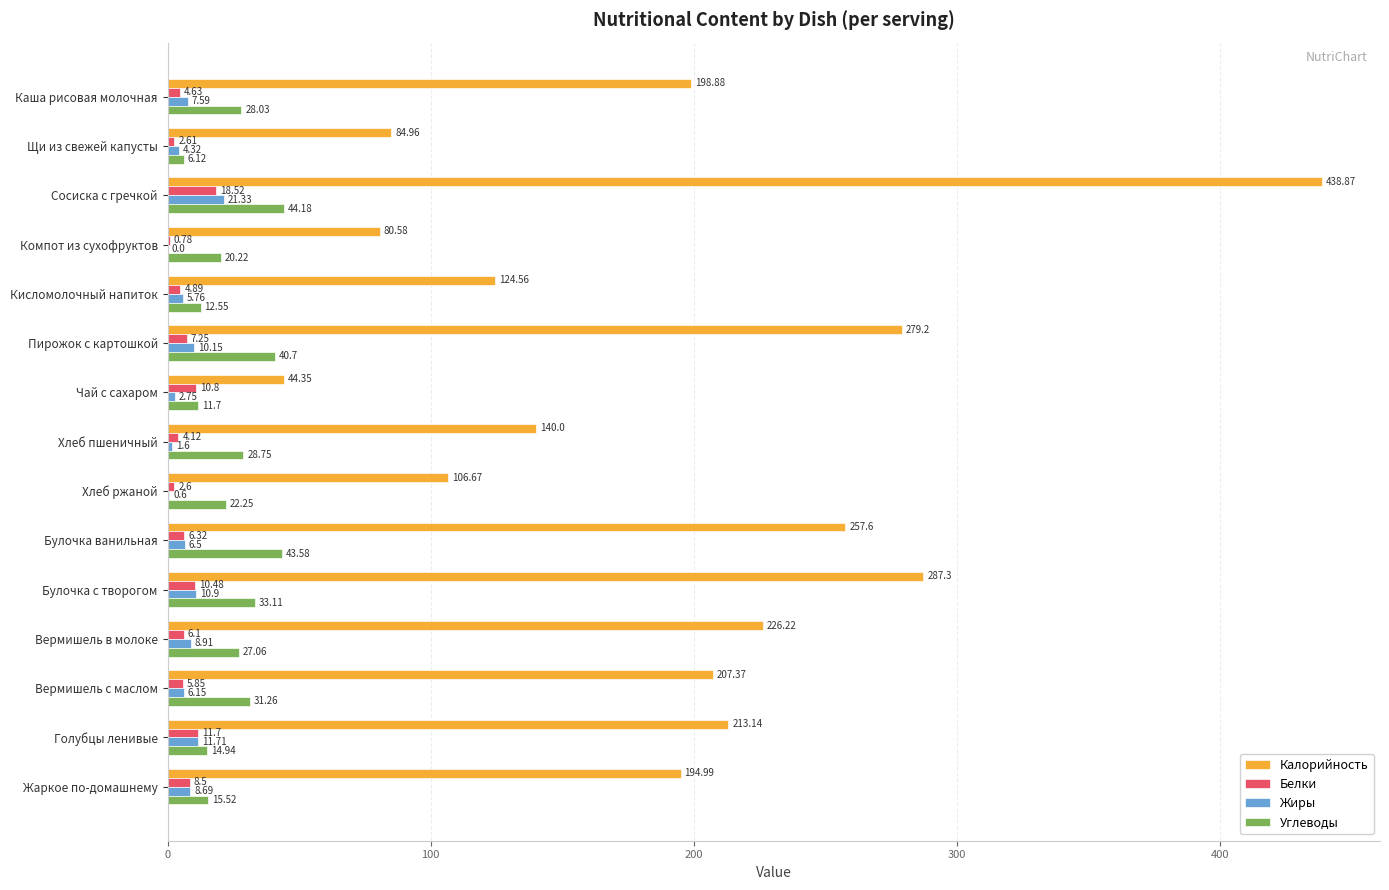

What is the sum of the Жиры values at Сосиска с гречкой and Вермишель в молоке?

30.2